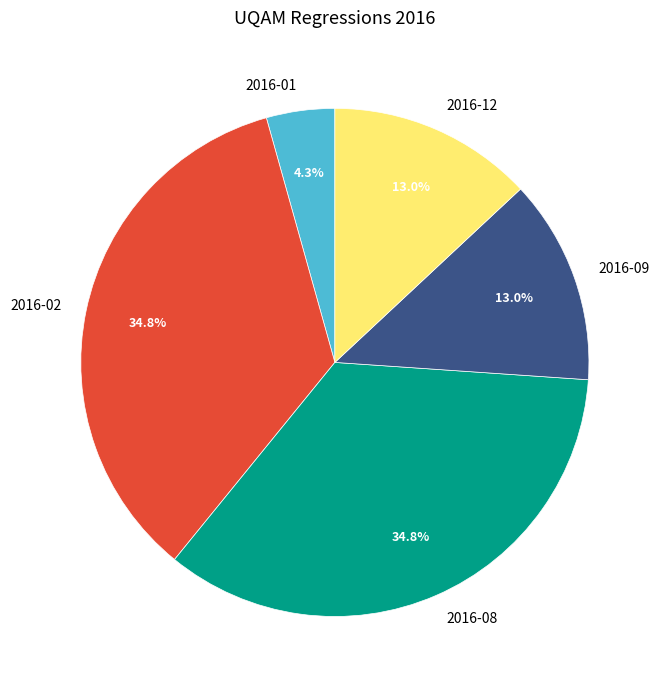

What percentage is the 2016-09 slice, to the nearest percent?

13%